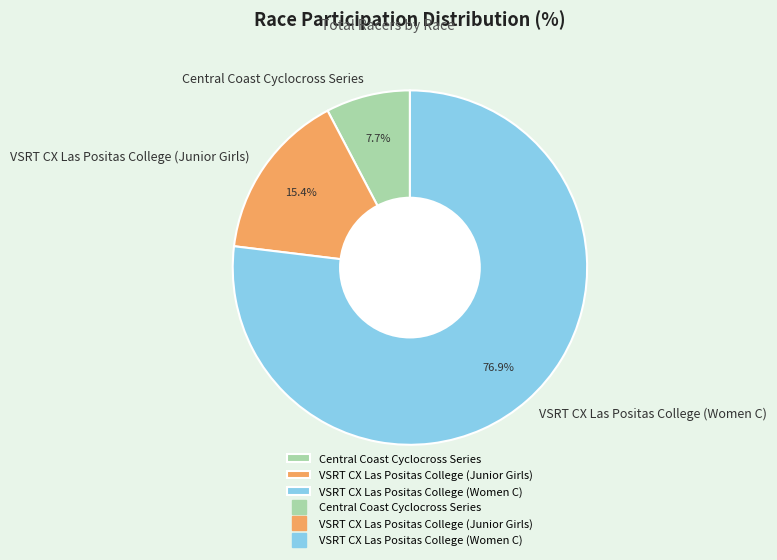

Which has a higher value, VSRT CX Las Positas College (Women C) or VSRT CX Las Positas College (Junior Girls)?

VSRT CX Las Positas College (Women C)